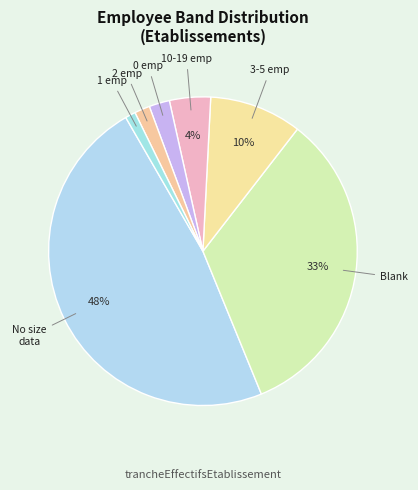

Count the number of slices in the pie.

7